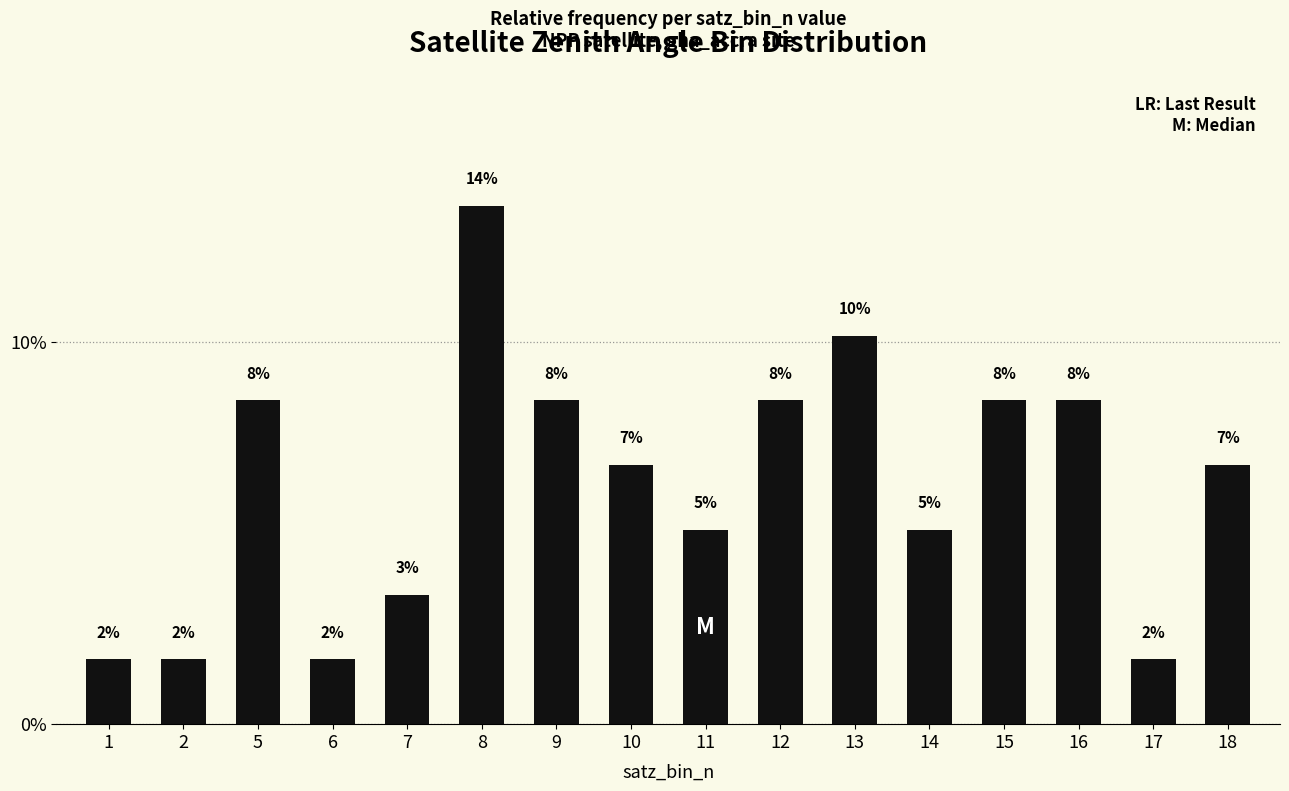

Which category has the highest value across all series?

8